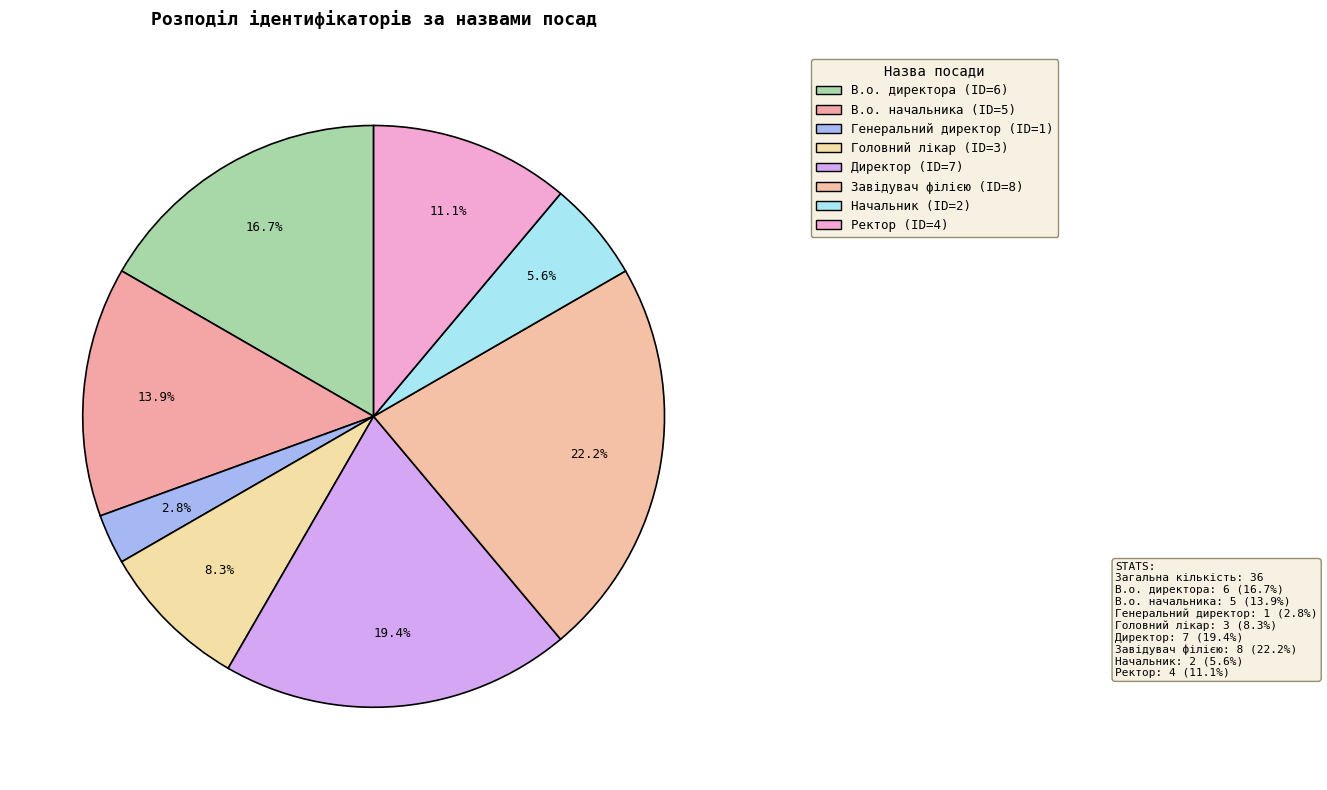

How many segments does this pie chart have?

8